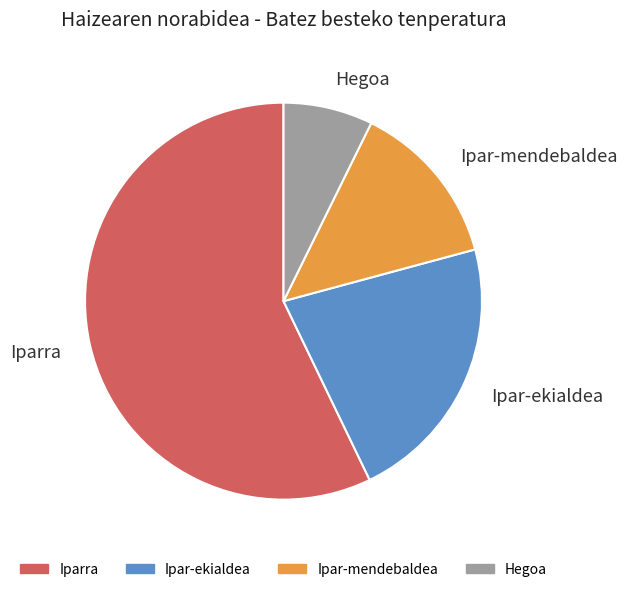

Does any single category account for the majority?

Yes